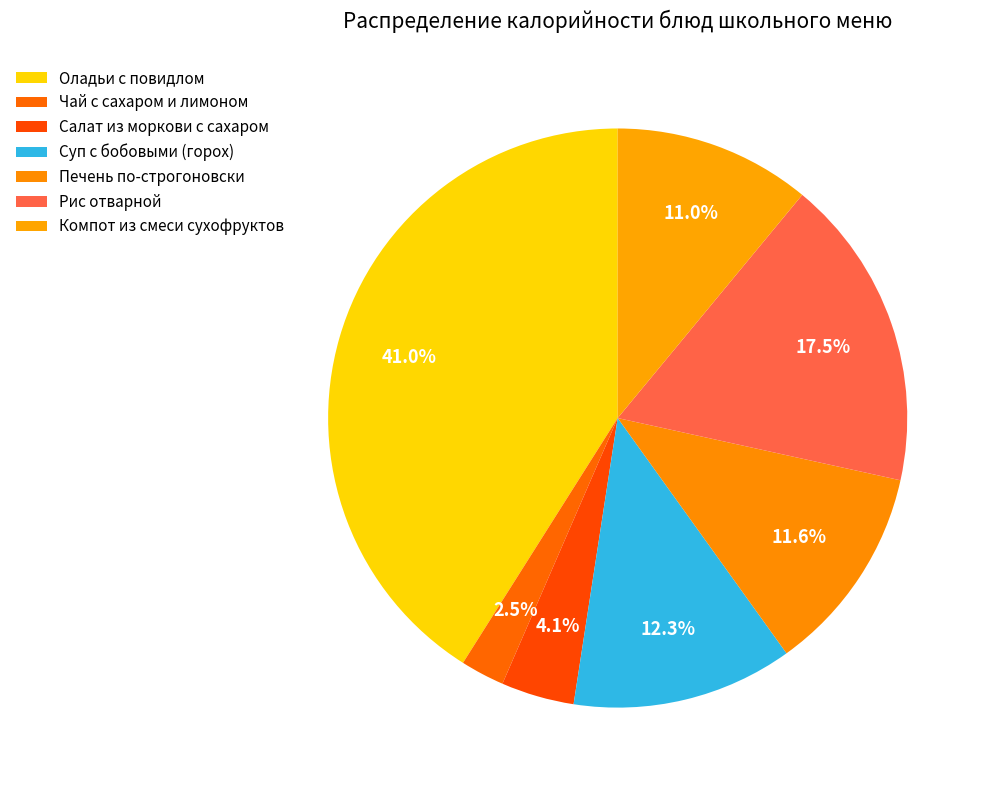

Count the number of slices in the pie.

7